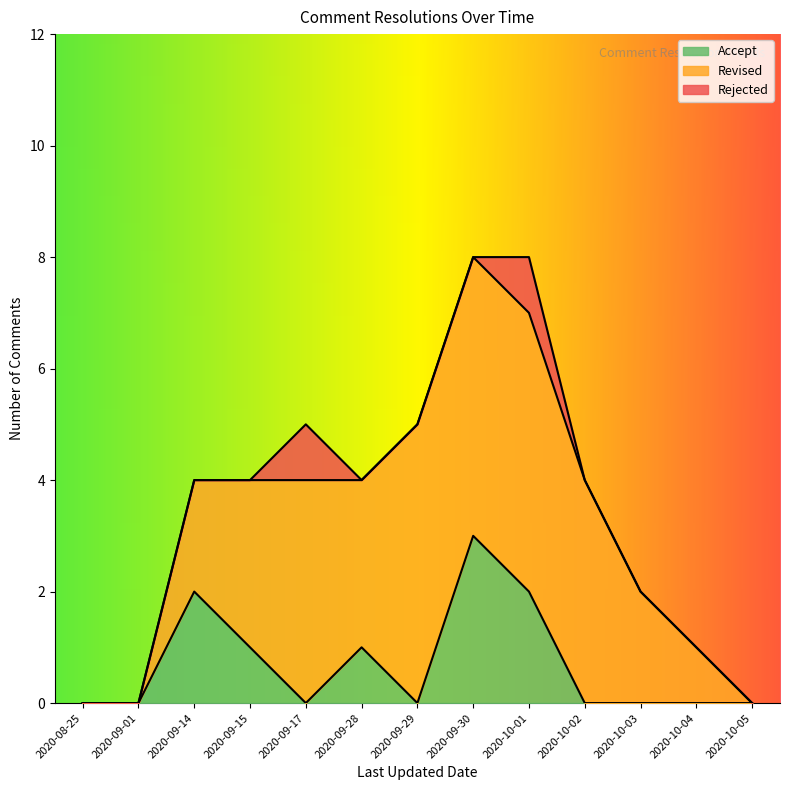

Where is the first local maximum?

2020-09-17